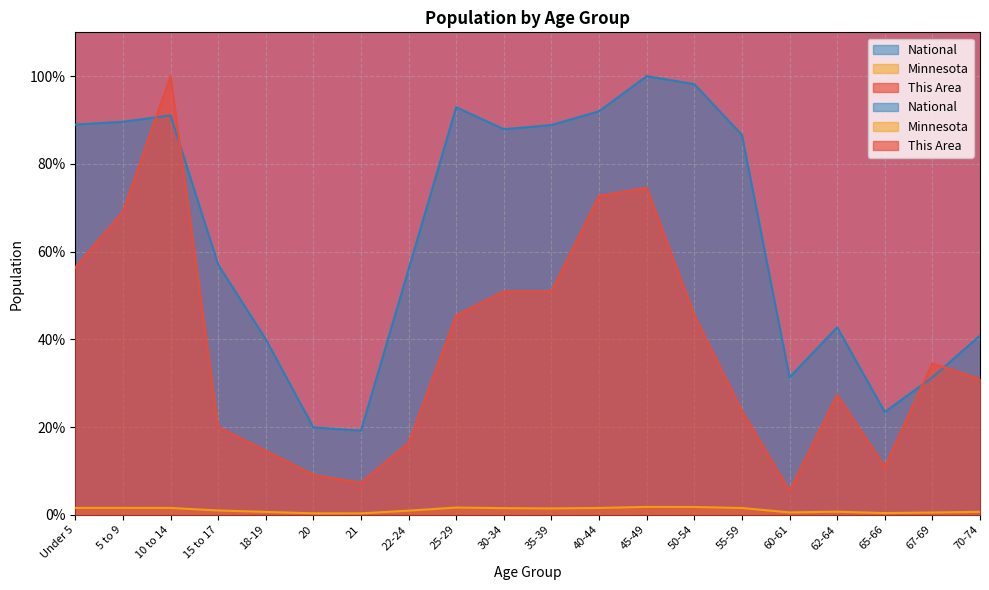

How many data points in Minnesota are above 1?

10